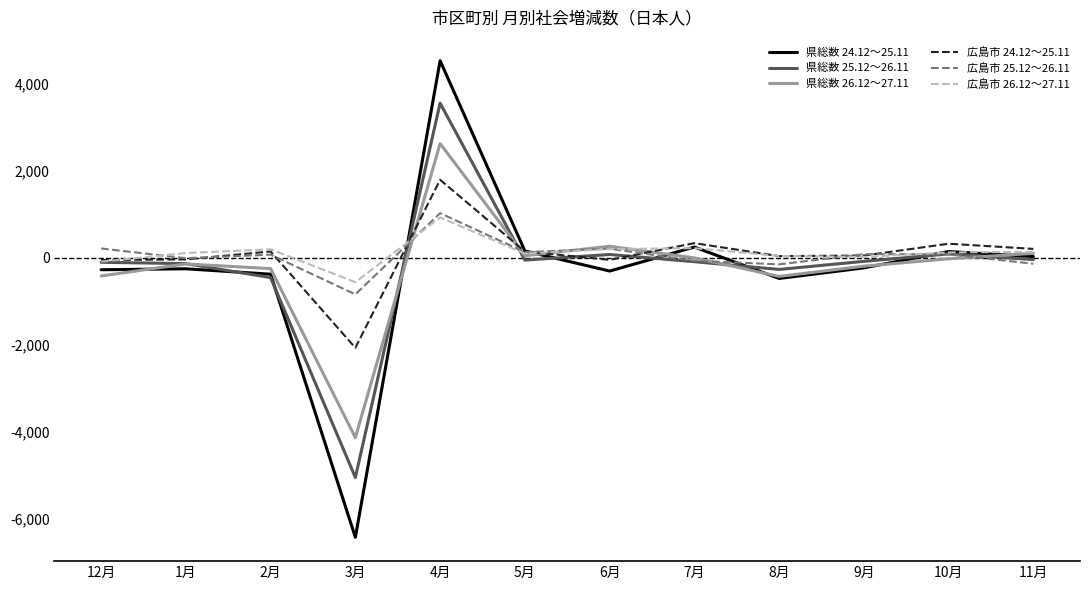

What is the lowest value of the 県総数 24.12～25.11 series?

-6426